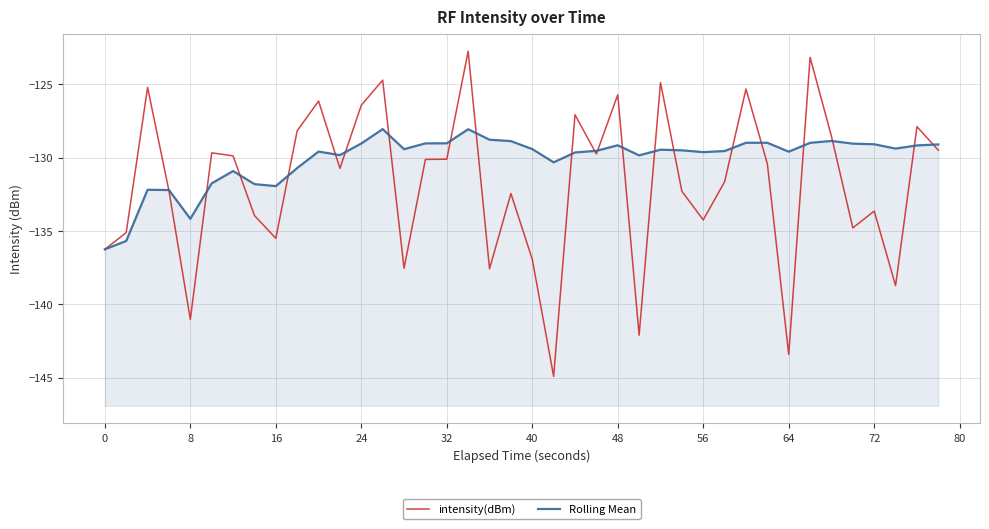

Which series has the largest range (max minus min)?

intensity(dBm)